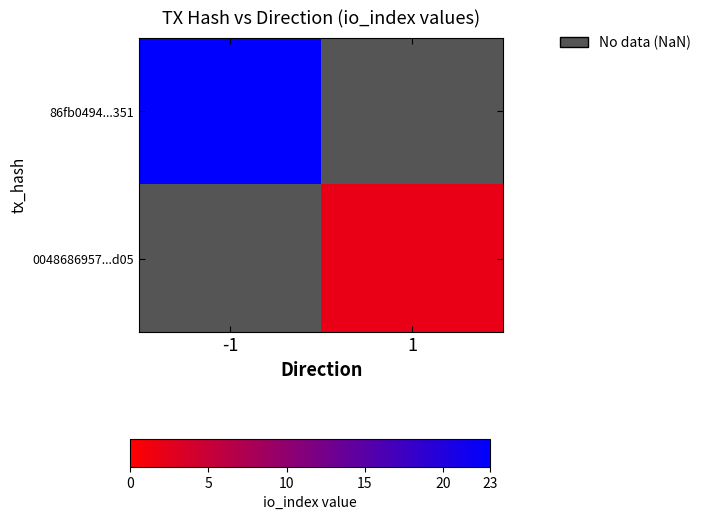

Count the number of data series in this chart.

2